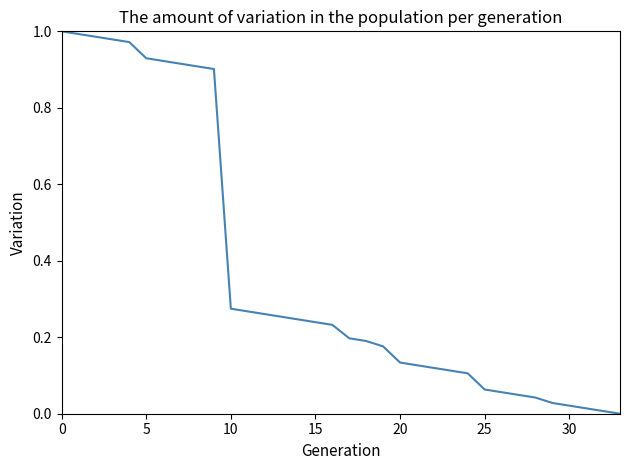

Reading left to right, extract all data points from this chart.

1.0	1.0	1.0	1.0	1.0	0.9	0.9	0.9	0.9	0.9	0.3	0.3	0.3	0.3	0.2	0.2	0.2	0.2	0.2	0.2	0.1	0.1	0.1	0.1	0.1	0.1	0.1	0.0	0.0	0.0	0.0	0.0	0.0	0.0